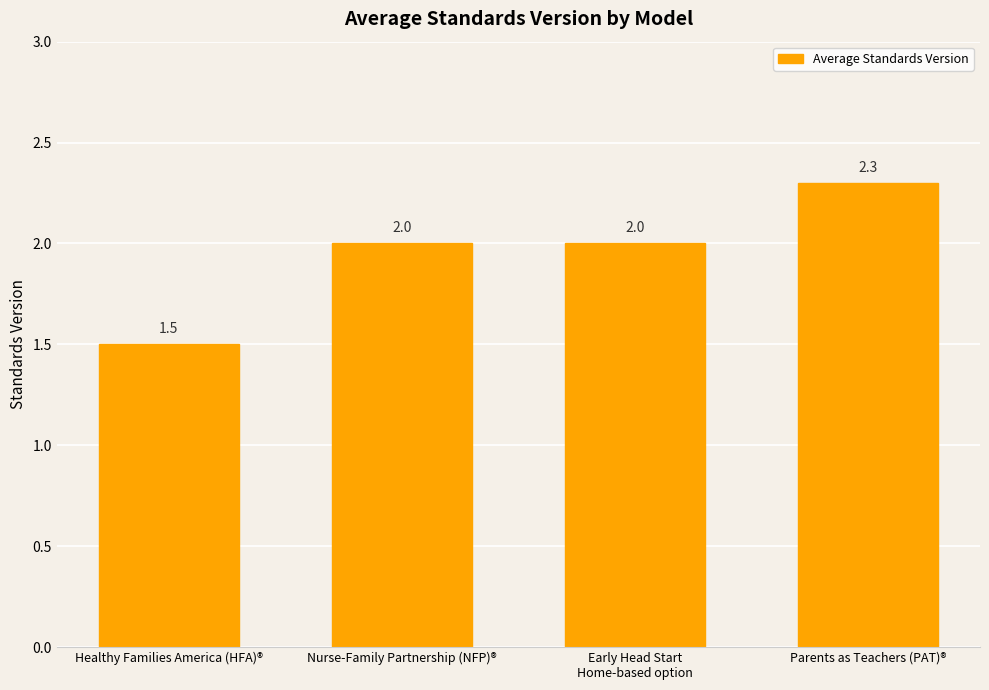

Which category has the highest value across all series?

Parents as Teachers (PAT)®